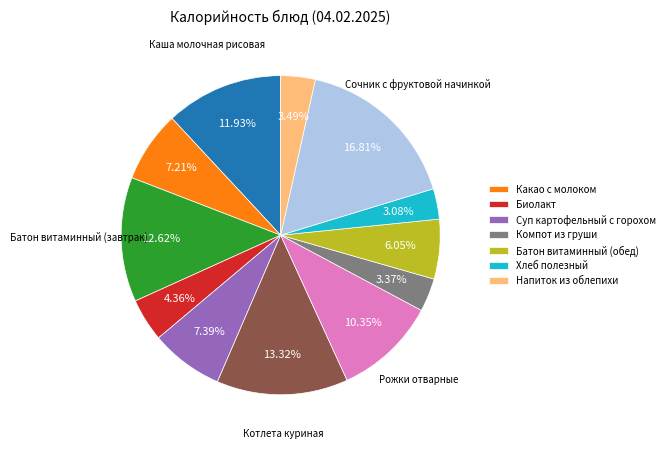

Does any single category account for the majority?

No